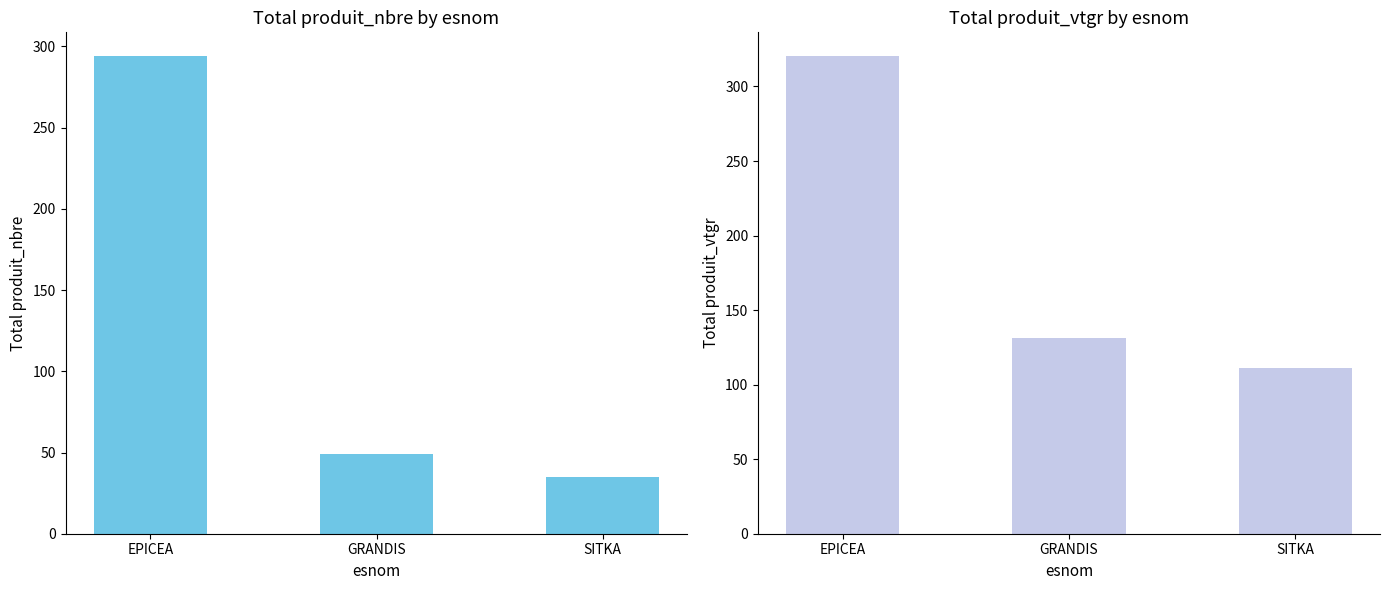

Which has a higher value, SITKA or GRANDIS?

GRANDIS